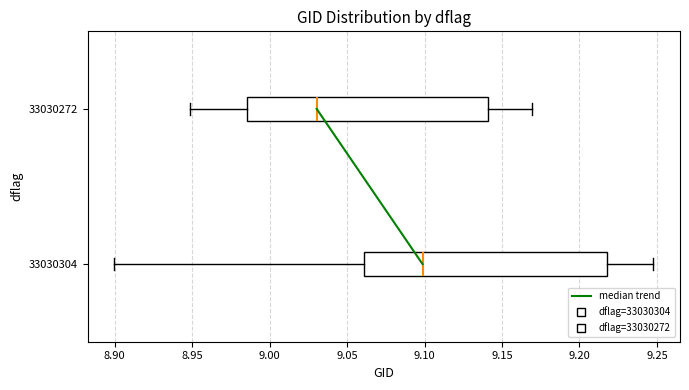

Reading bottom to top, transcribe this box plot: for each box, give where its median line is, the range the box spans, and where its two whiskers end, as read against the x-axis. The values are not printed on the chart, so give them approximately, as read against the axis.

33030304: median 9.100, box 9.060 to 9.220, whiskers 8.900 to 9.250
33030272: median 9.030, box 8.985 to 9.140, whiskers 8.950 to 9.170